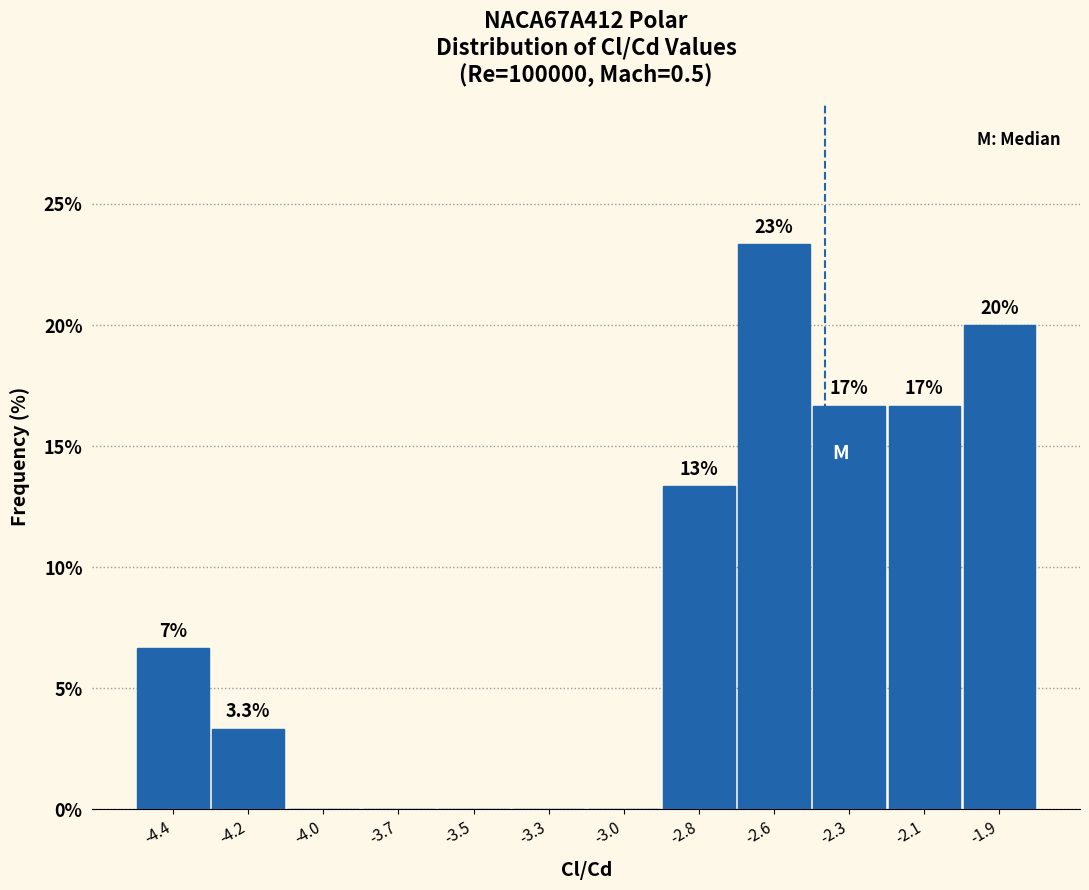

Are the bars horizontal?

No